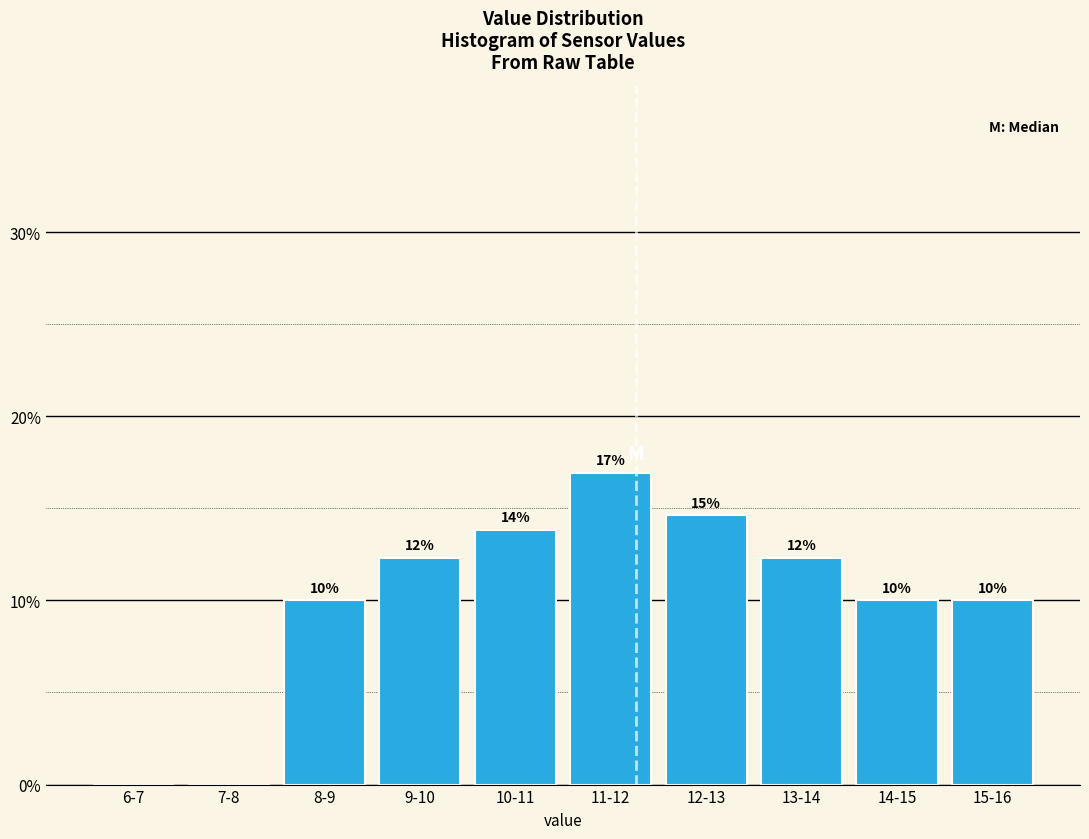

Are the bars horizontal?

No